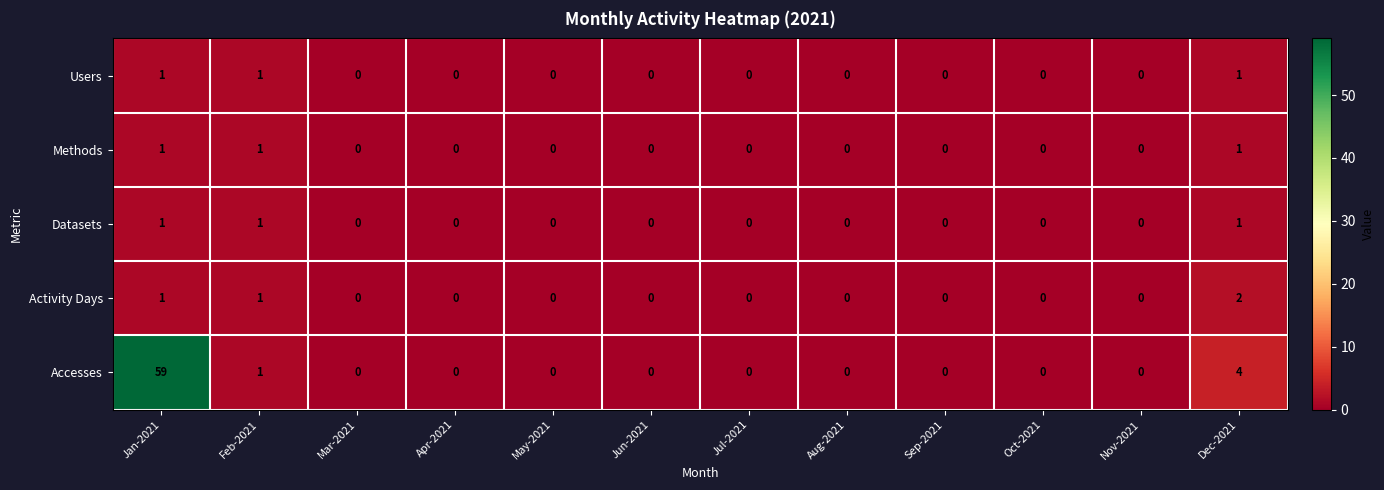

What is the greatest value displayed?

59